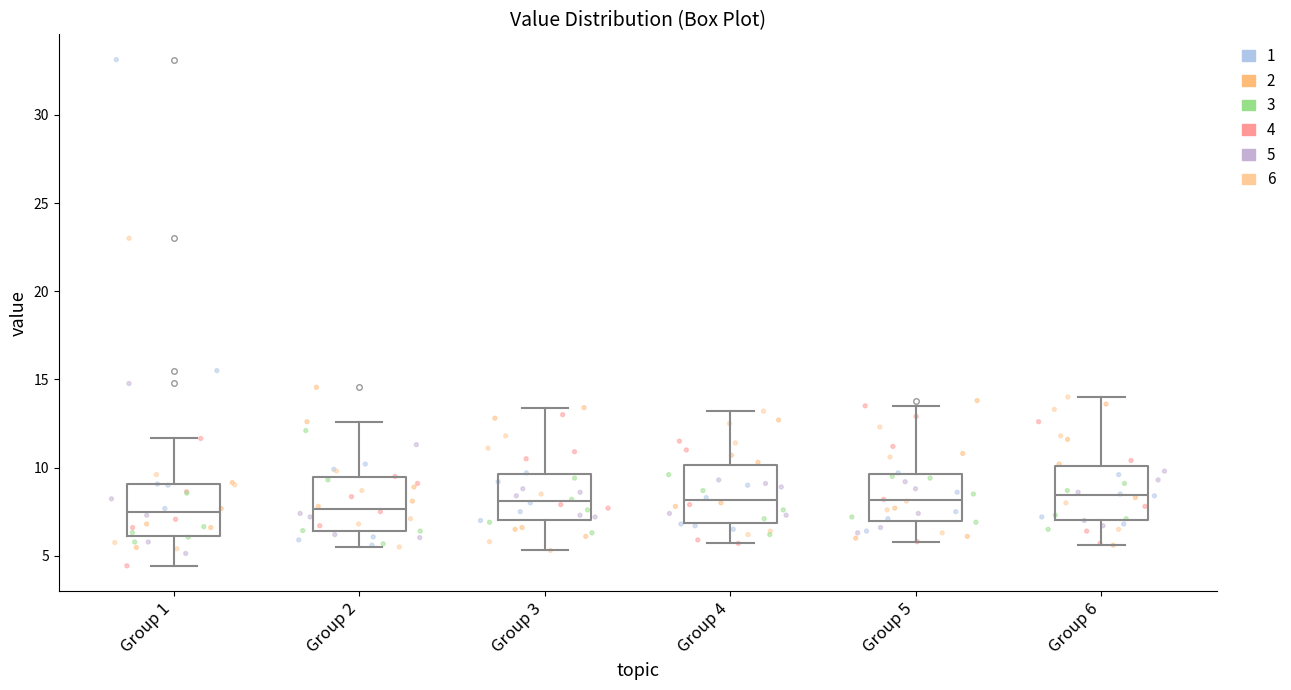

Reading left to right, read every box against the y-axis: the position of its median line, the range the box covers, and the ends of its whiskers. The values are not printed on the chart, so give them approximately, as read against the axis.

Group 1: median 7.5, box 6.0 to 9.0, whiskers 4.5 to 11.5
Group 2: median 7.5, box 6.5 to 9.5, whiskers 5.5 to 12.5
Group 3: median 8.0, box 7.0 to 9.5, whiskers 5.5 to 13.5
Group 4: median 8.0, box 7.0 to 10.0, whiskers 5.5 to 13.0
Group 5: median 8.0, box 7.0 to 9.5, whiskers 6.0 to 13.5
Group 6: median 8.5, box 7.0 to 10.0, whiskers 5.5 to 14.0